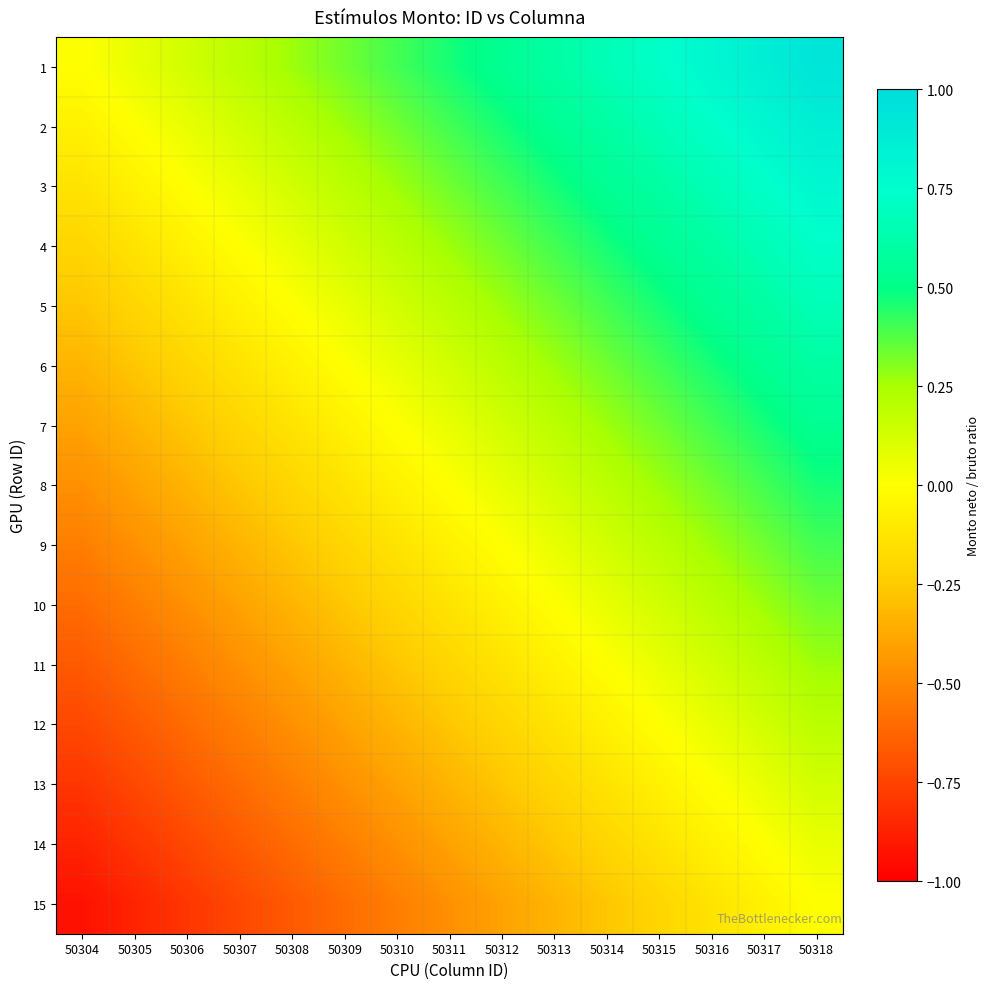

What is the spread (max minus min) of values at 50307?

0.9